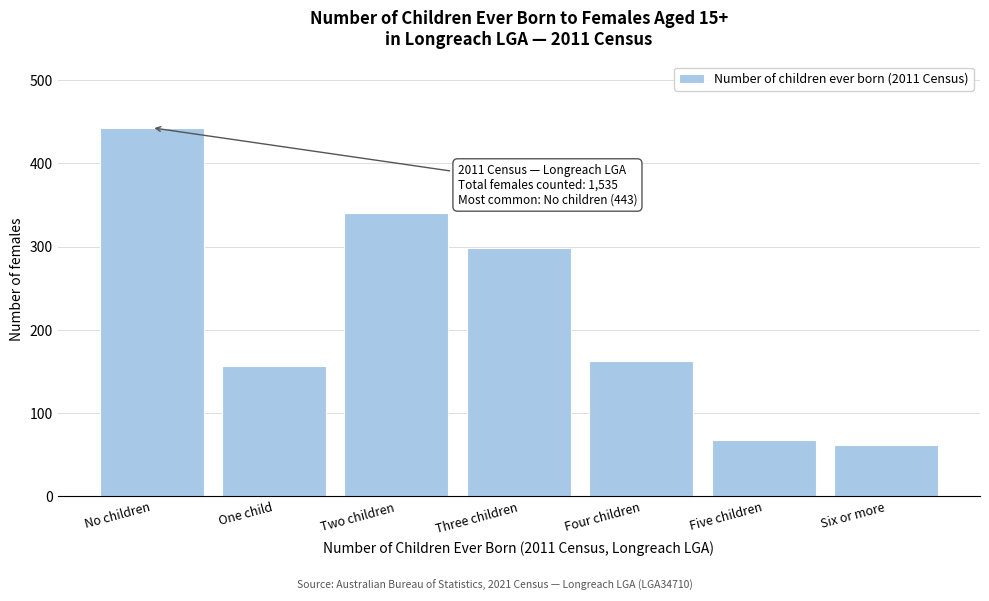

Reading left to right, what are all the values shown in this chart?

No children=443	One child=157	Two children=340	Three children=298	Four children=163	Five children=68	Six or more=62